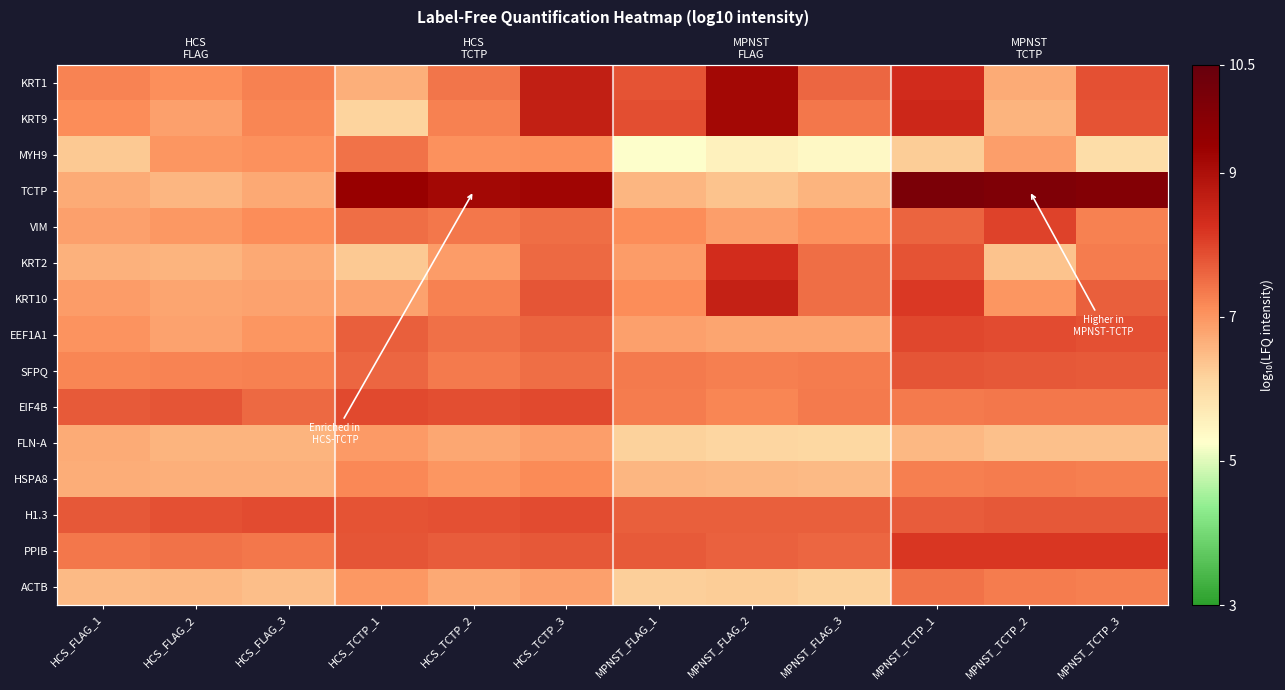

Which category has the highest value in the MYH9 series?

HCS_TCTP_1